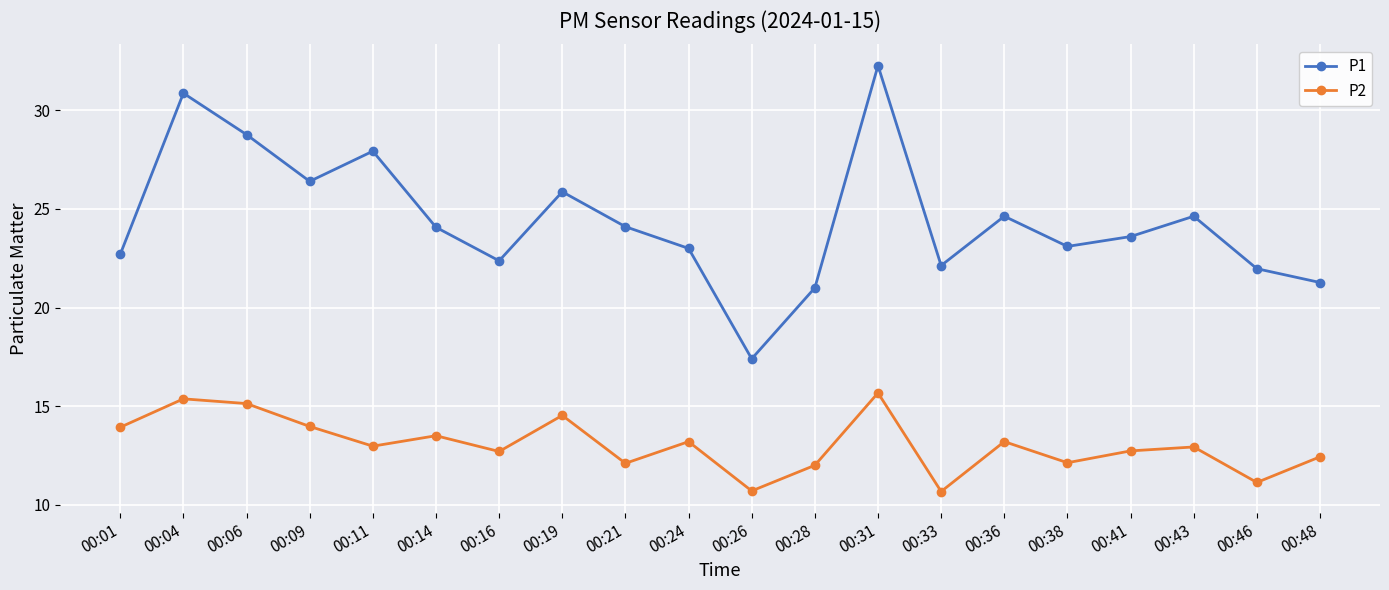

Which series has the largest range (max minus min)?

P1